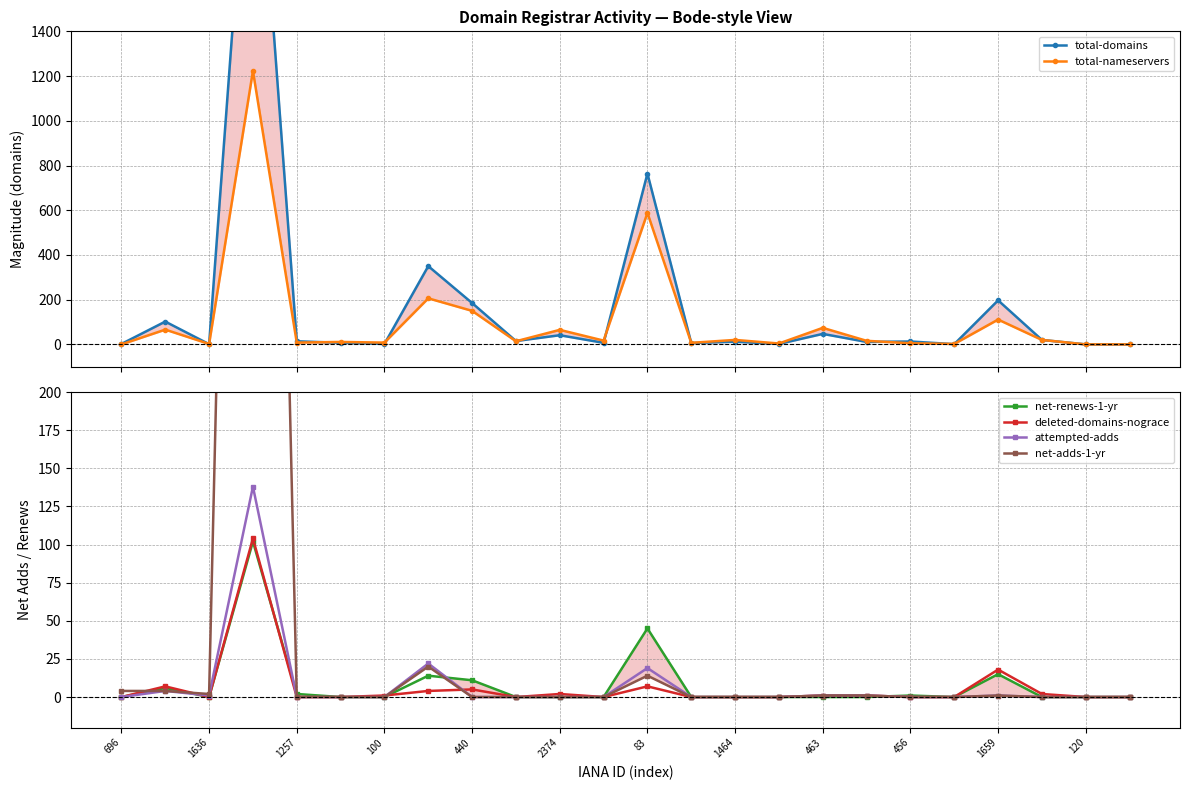

Is it true that net-renews-1-yr equals 2 at 1257?

True